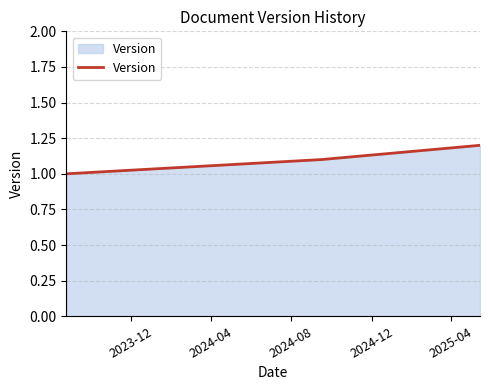

What is the sum of all values?

3.3